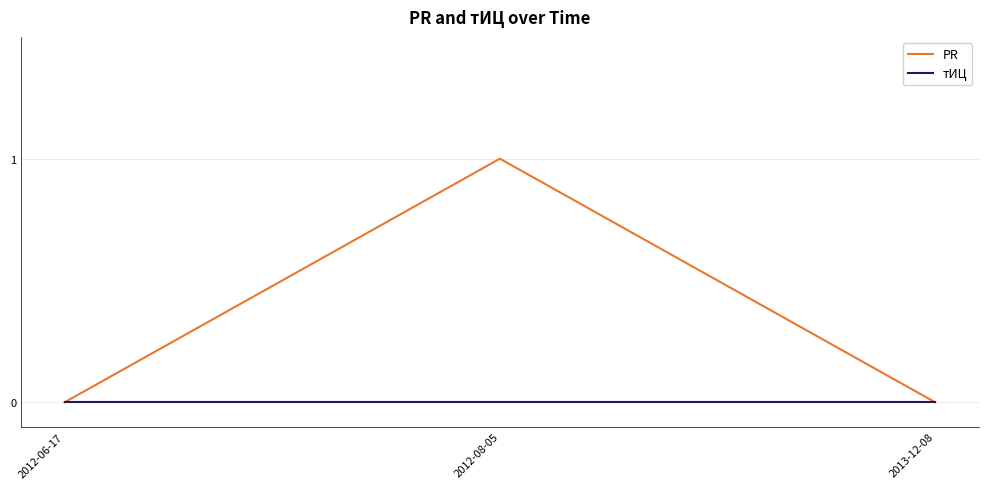

Which series has the widest spread of values?

PR